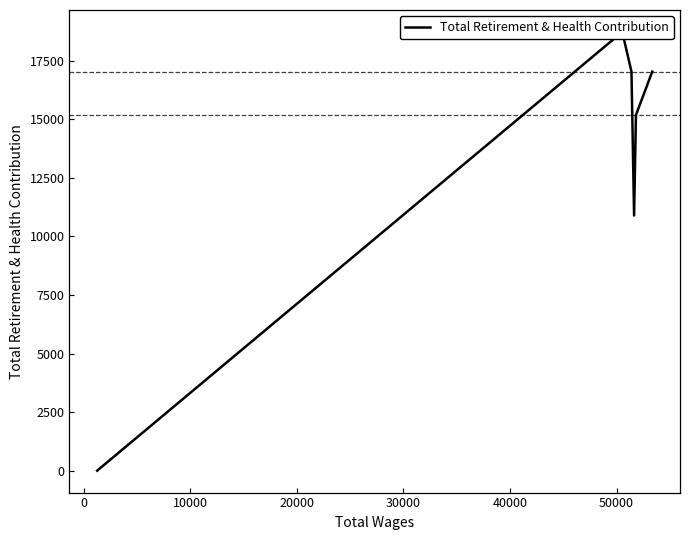

How many values are above zero?

5